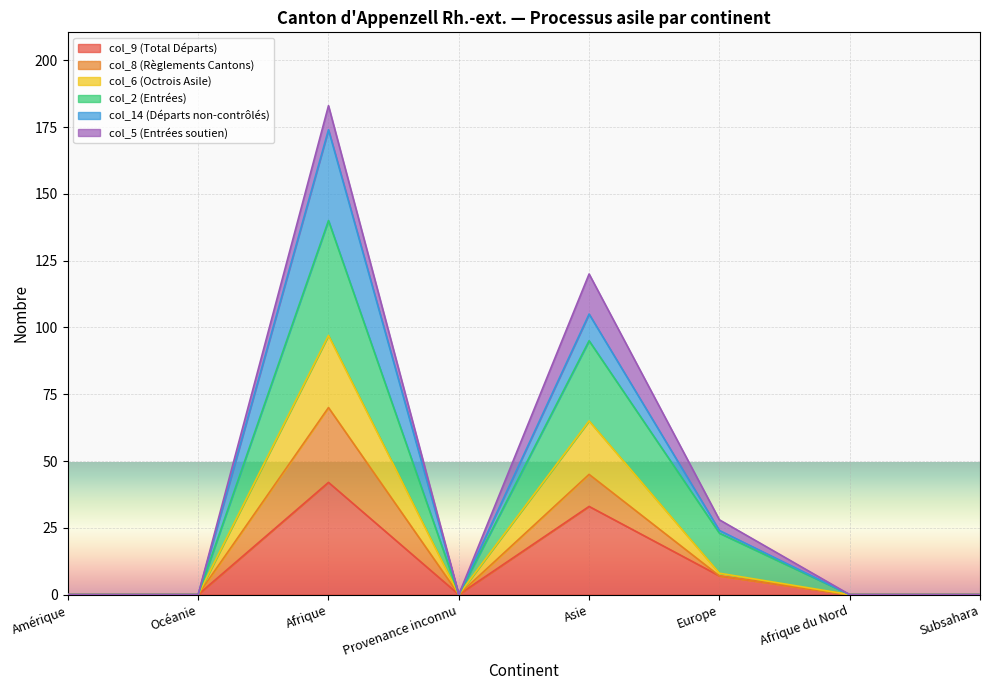

What is the approximate value of col_2 (Entrées) at Afrique, to the nearest 50?

150